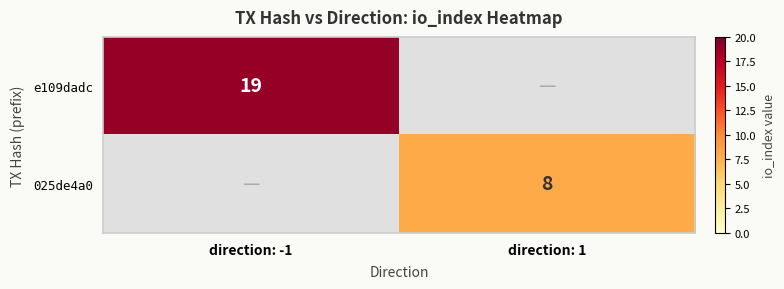

Is it true that 025de4a0 equals 8 at direction: 1?

True